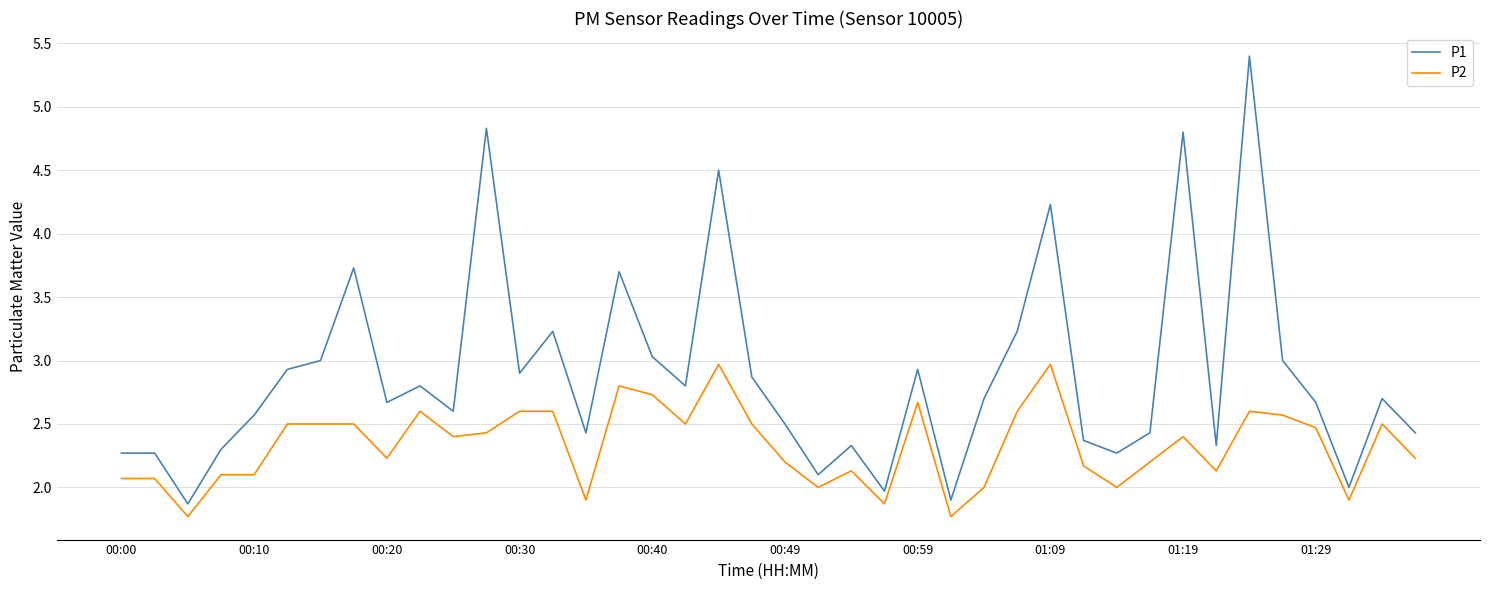

What is the difference between the maximum and minimum values in the P1 series?

3.5